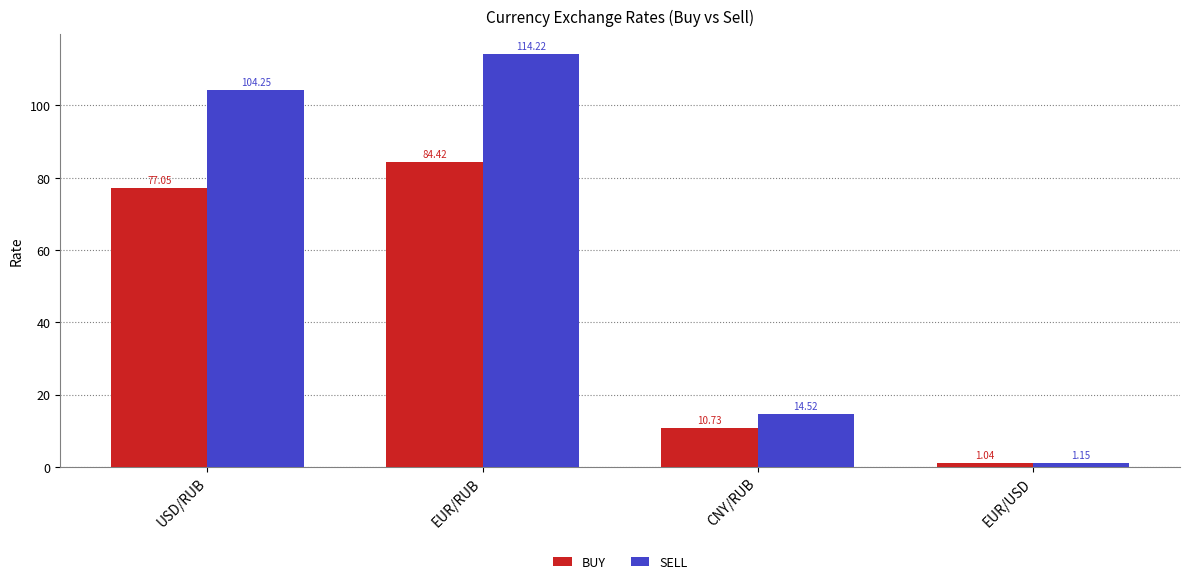

What is the total value across all series at USD/RUB?

181.3